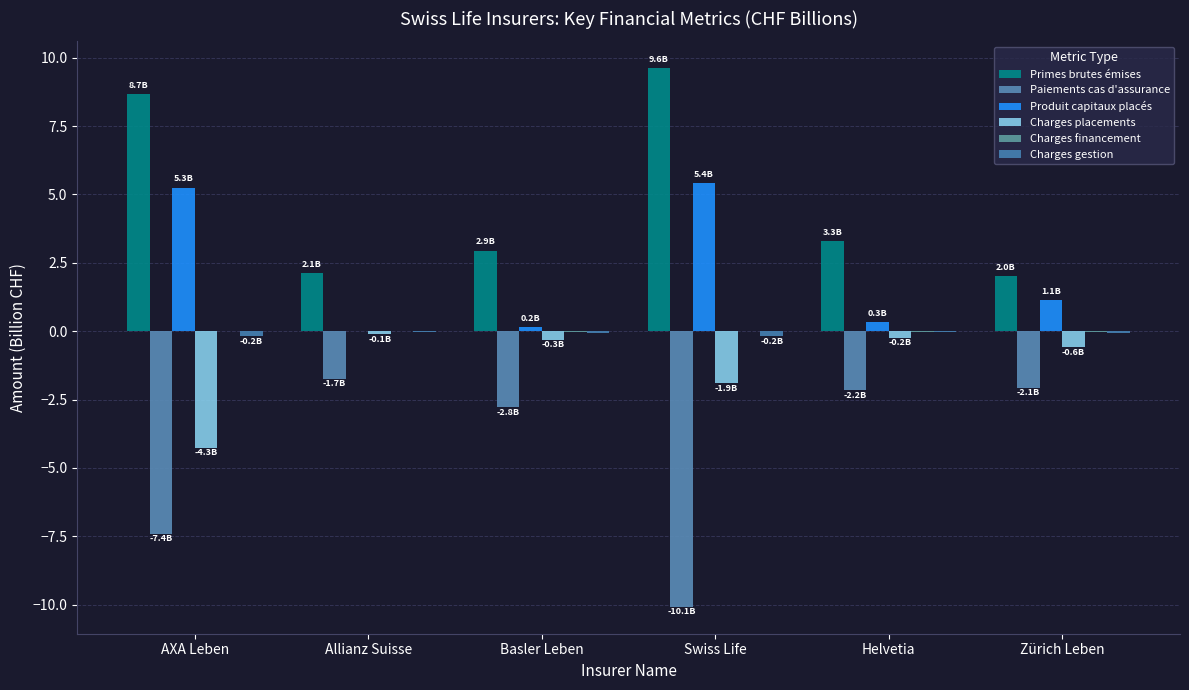

At which category is the sum across all series the highest?

Swiss Life